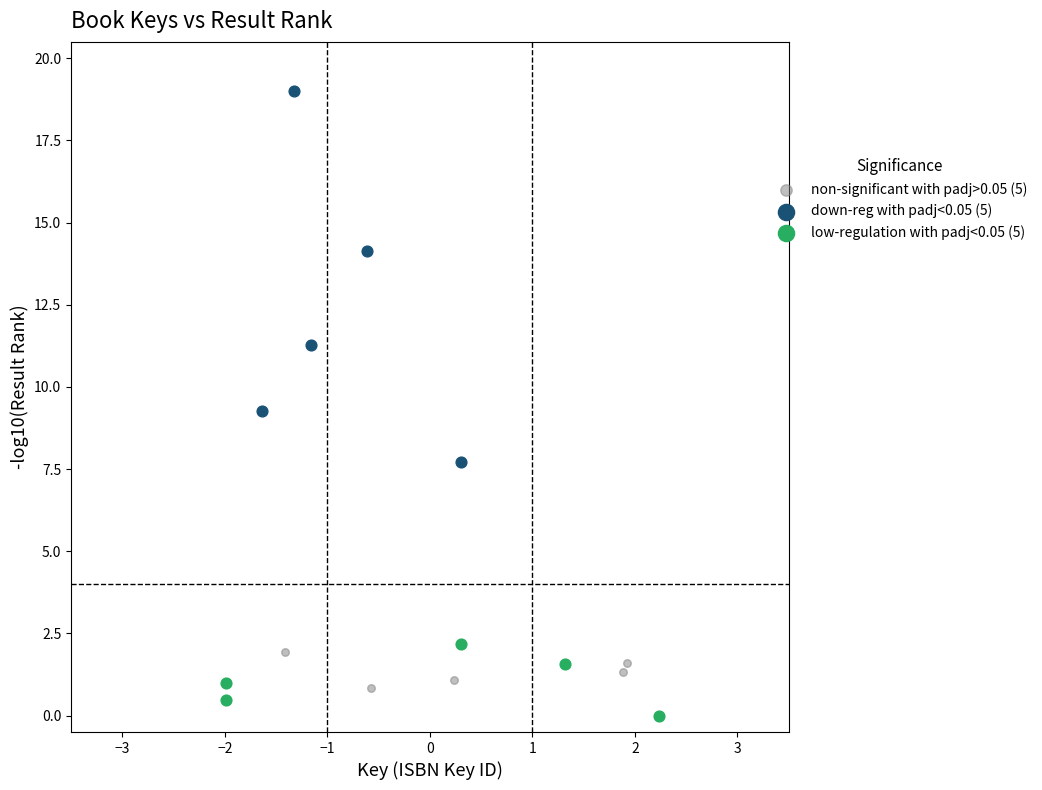

Which series contains the lowest Y value?

low-regulation with padj<0.05 (5)